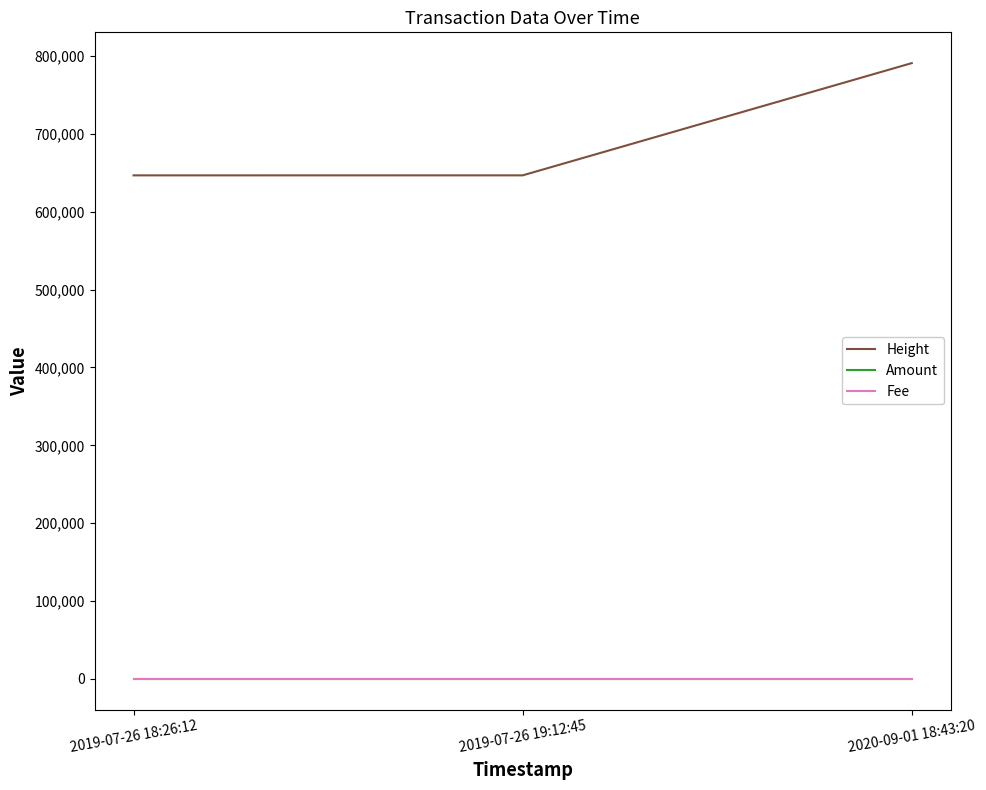

How many series are shown in this chart?

3